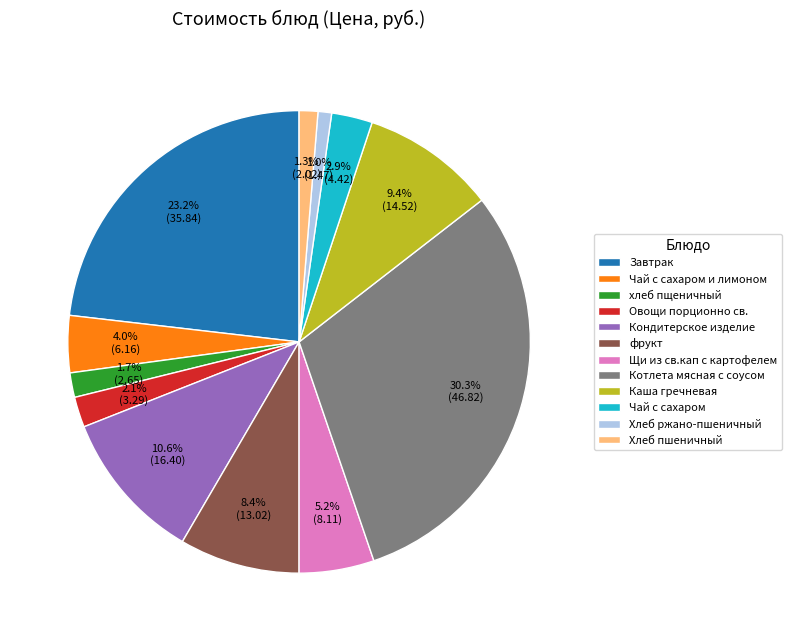

Which has a higher value, Чай с сахаром or Кондитерское изделие?

Кондитерское изделие